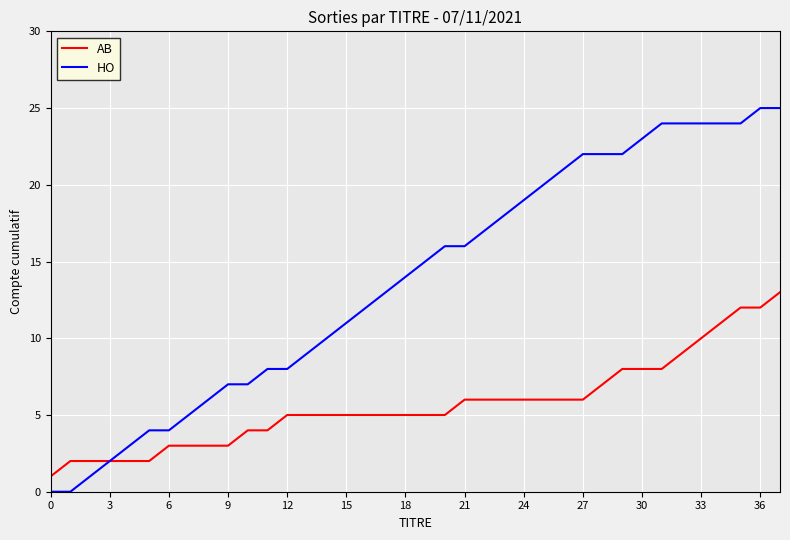

Which series has the largest total across all categories?

HO